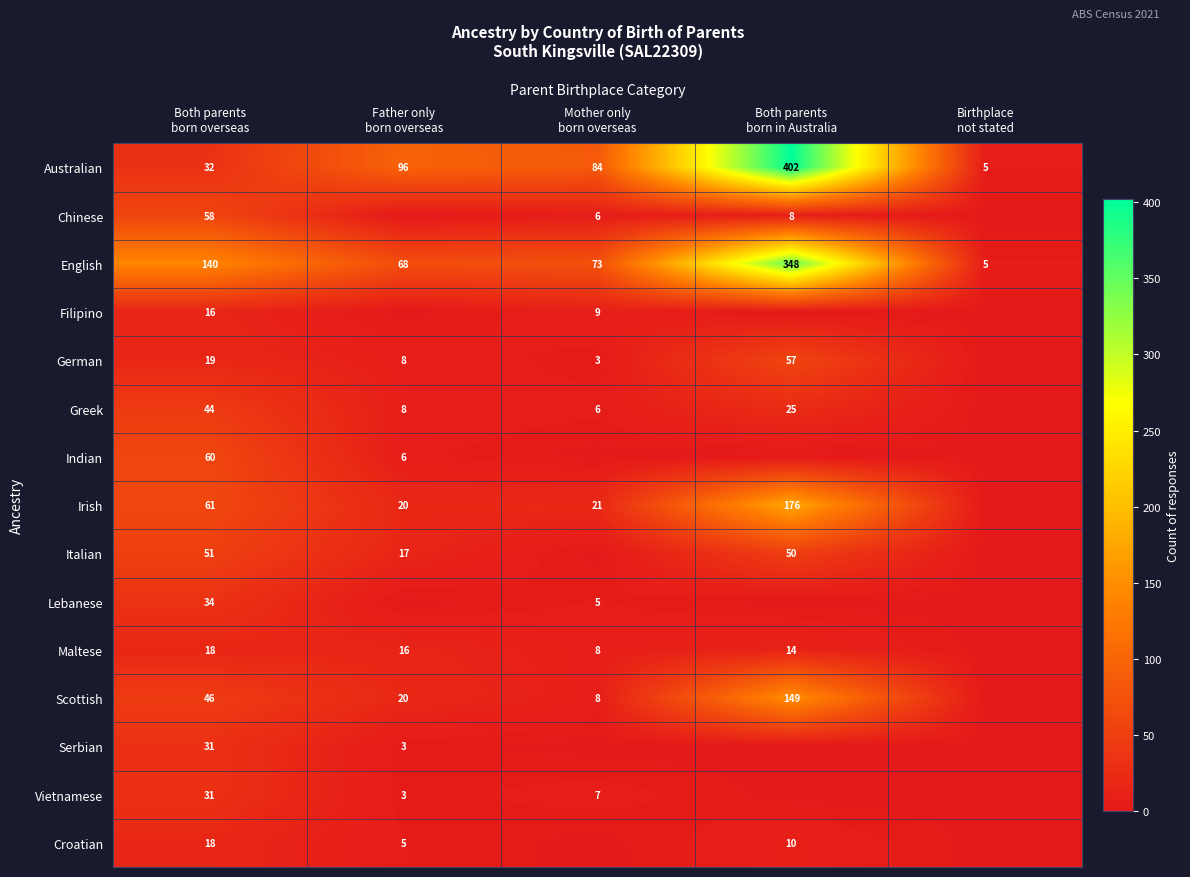

Which series changed the most between Mother only born overseas and Both parents born in Australia?

Australian